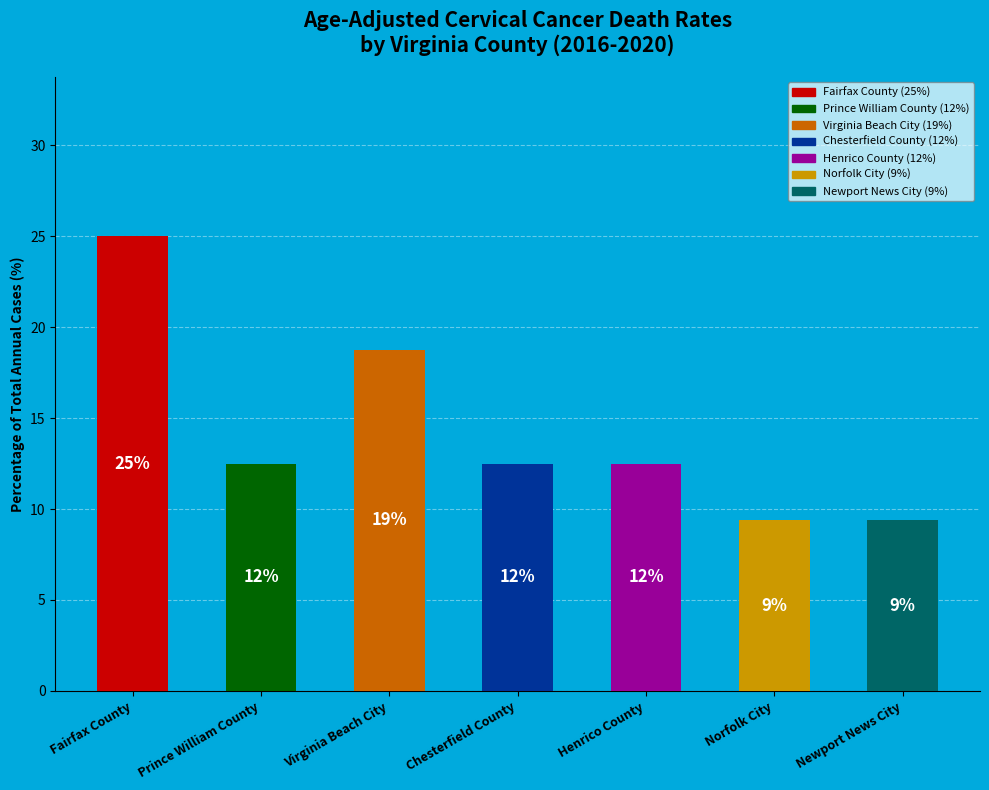

Rank the categories by value from highest to lowest.

Fairfax County, Virginia Beach City, Prince William County, Chesterfield County, Henrico County, Norfolk City, Newport News City